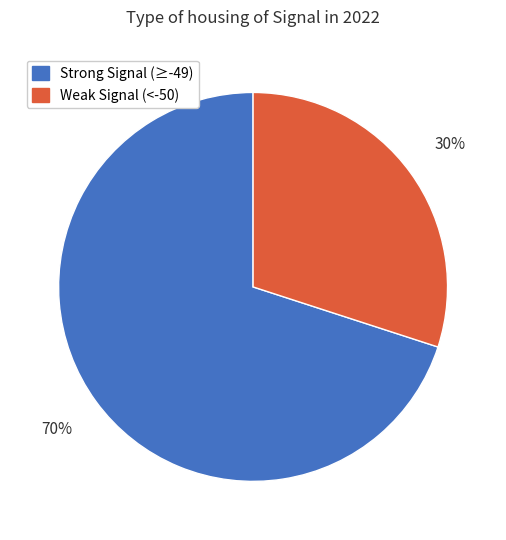

Is there any slice that represents more than half of the pie?

Yes